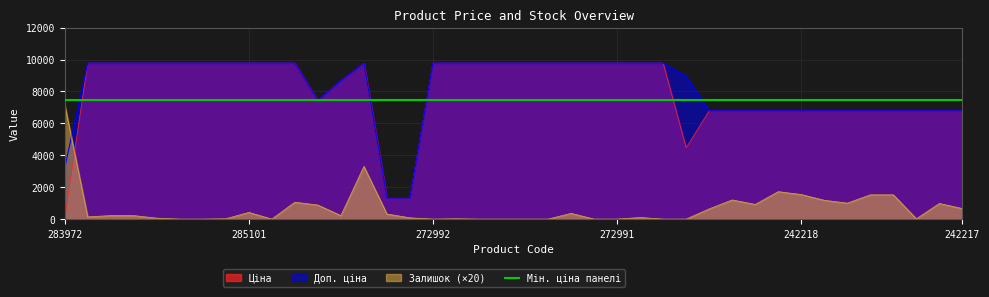

True or false: Доп. ціна and Ціна cross at least once.

False